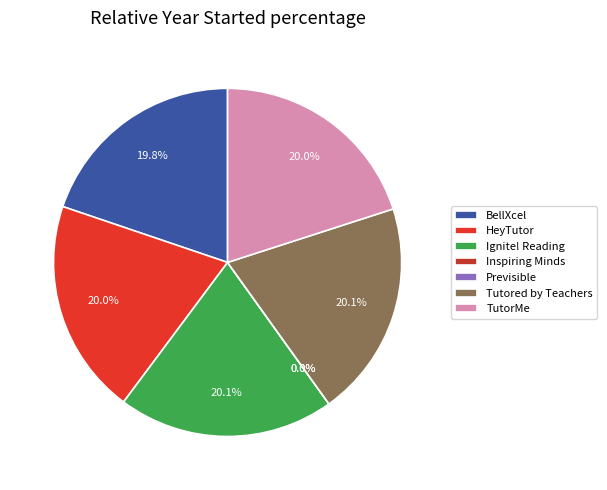

To the nearest percent, what is the difference between the Previsible and Tutored by Teachers slice percentages?

20%